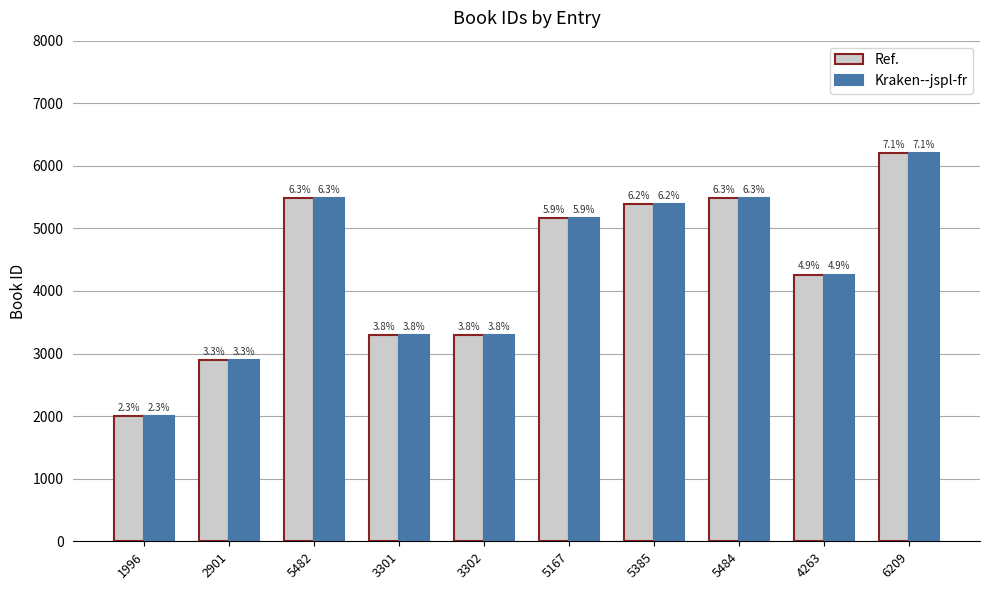

What are all the series names shown in the legend?

Ref., Kraken--jspl-fr